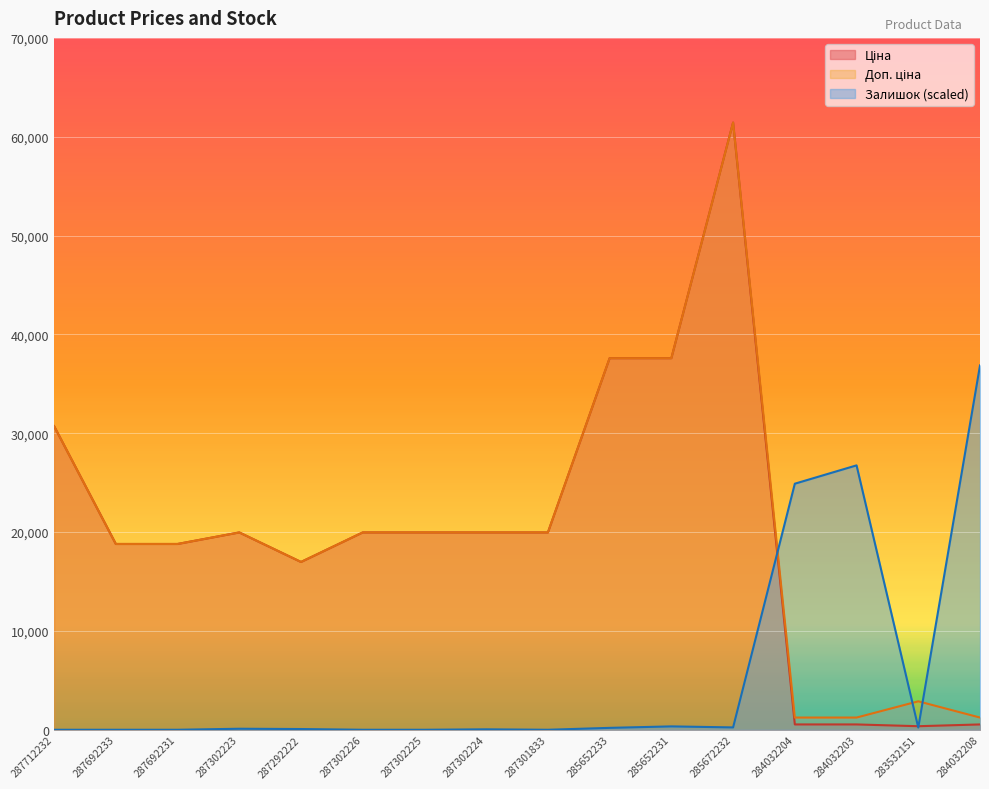

Reading left to right, what are all the values shown in this chart?

Ціна: 30717.1	18796.8	18796.8	19964.2	16976.3	19964.2	19964.2	19964.2	19964.2	37593.6	37593.6	61434.3	539.0	539.0	359.9	539.0
Доп. ціна: 30717.1	18796.8	18796.8	19964.2	16976.3	19964.2	19964.2	19964.2	19964.2	37593.6	37593.6	61434.3	1235.4	1235.4	2878.8	1235.4
Залишок: 0.0	0.0	0.0	103.9	74.2	0.0	0.0	44.5	0.0	193.0	341.4	237.5	24895.3	26751.0	222.7	36860.6